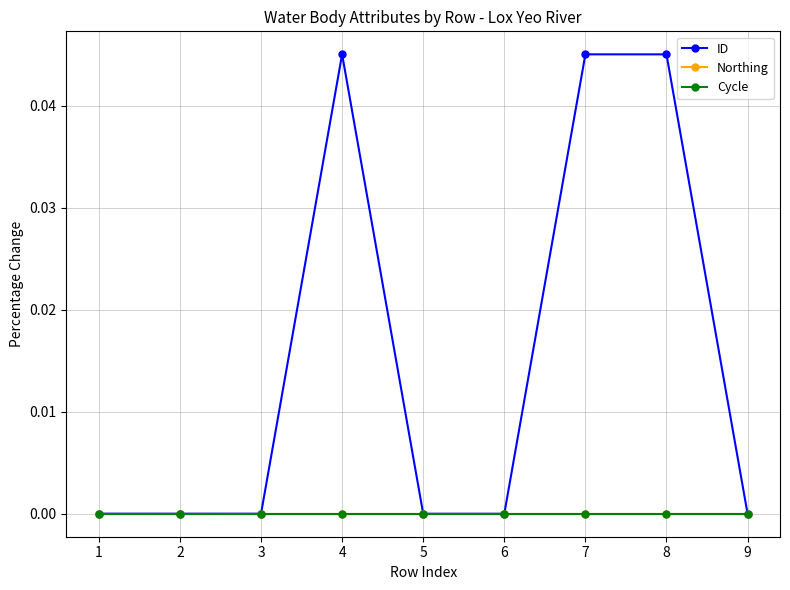

At which label does ID first exceed 0?

4